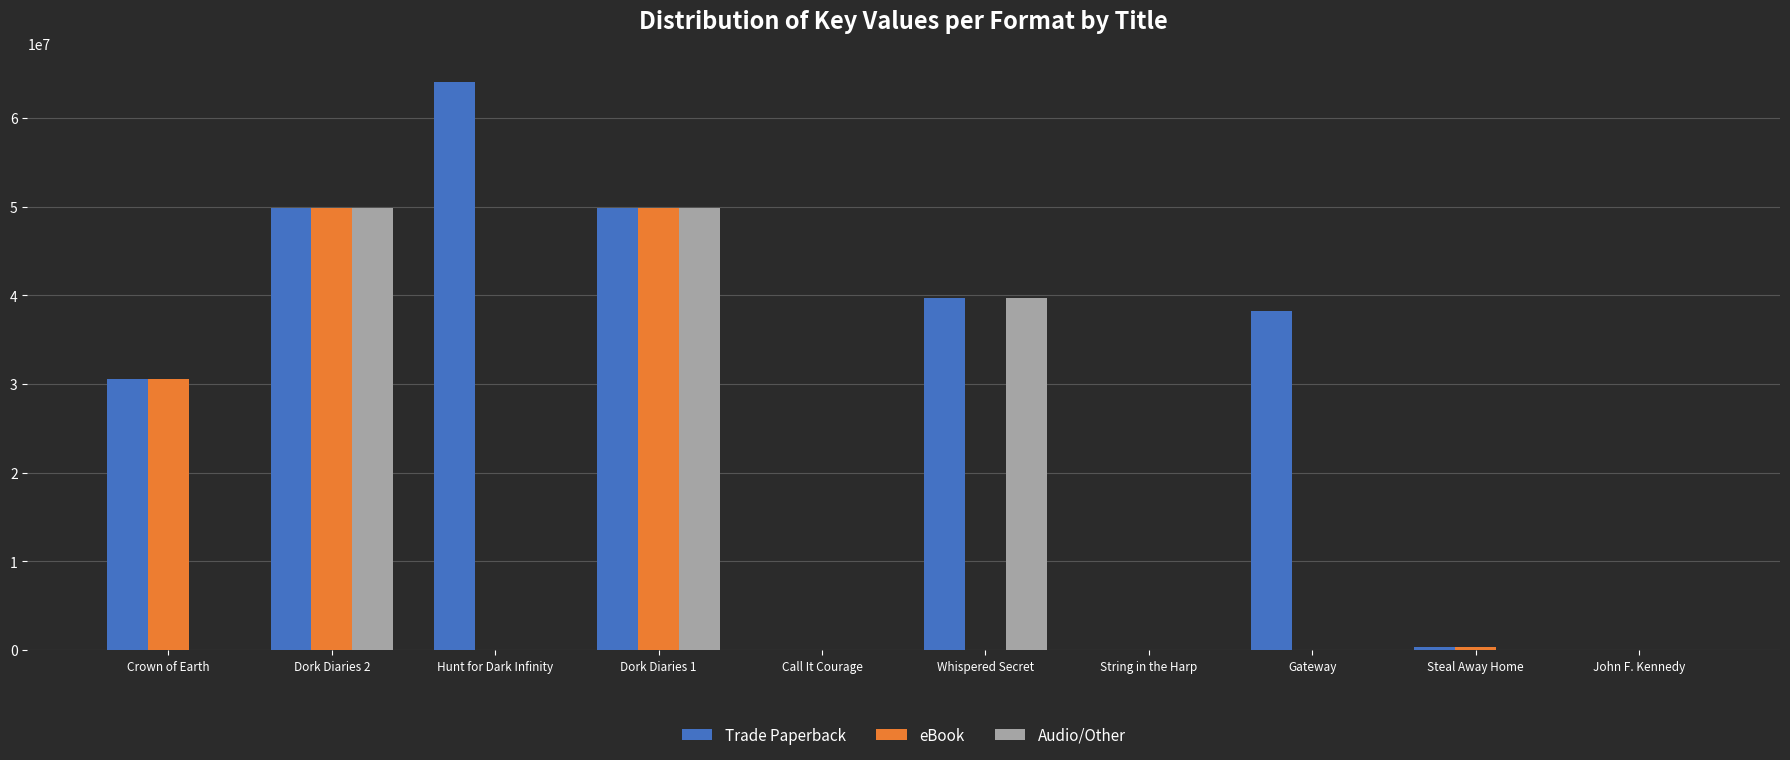

What is the highest value of the Audio/Other series?

49851502